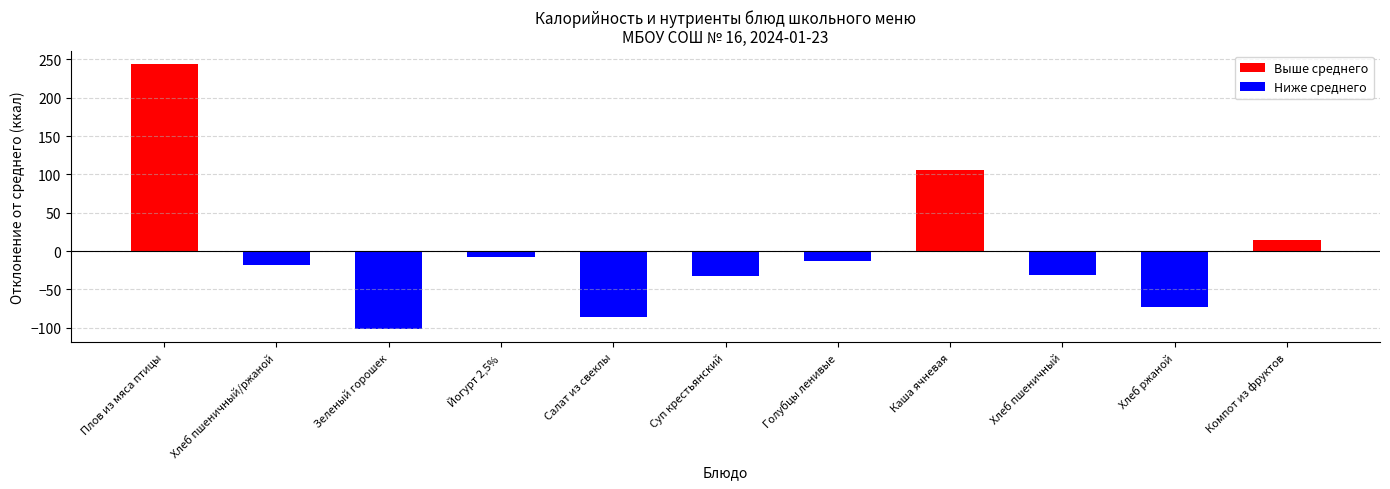

What position from the left is Суп крестьянский?

6